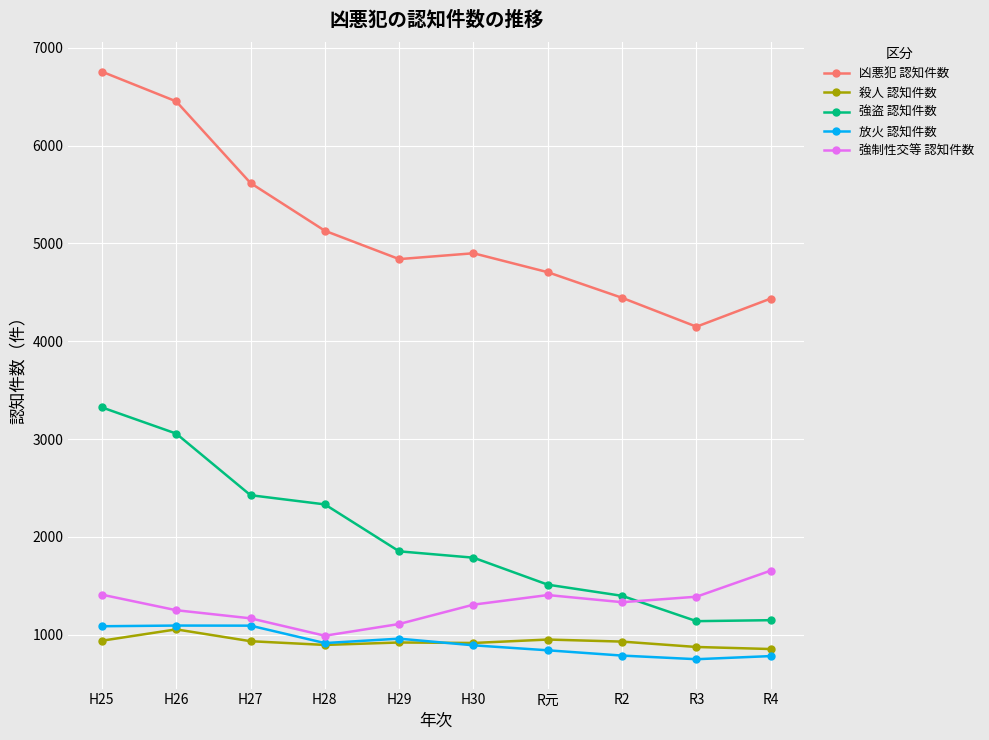

True or false: 強盗 認知件数 and 凶悪犯 認知件数 intersect in this chart.

False